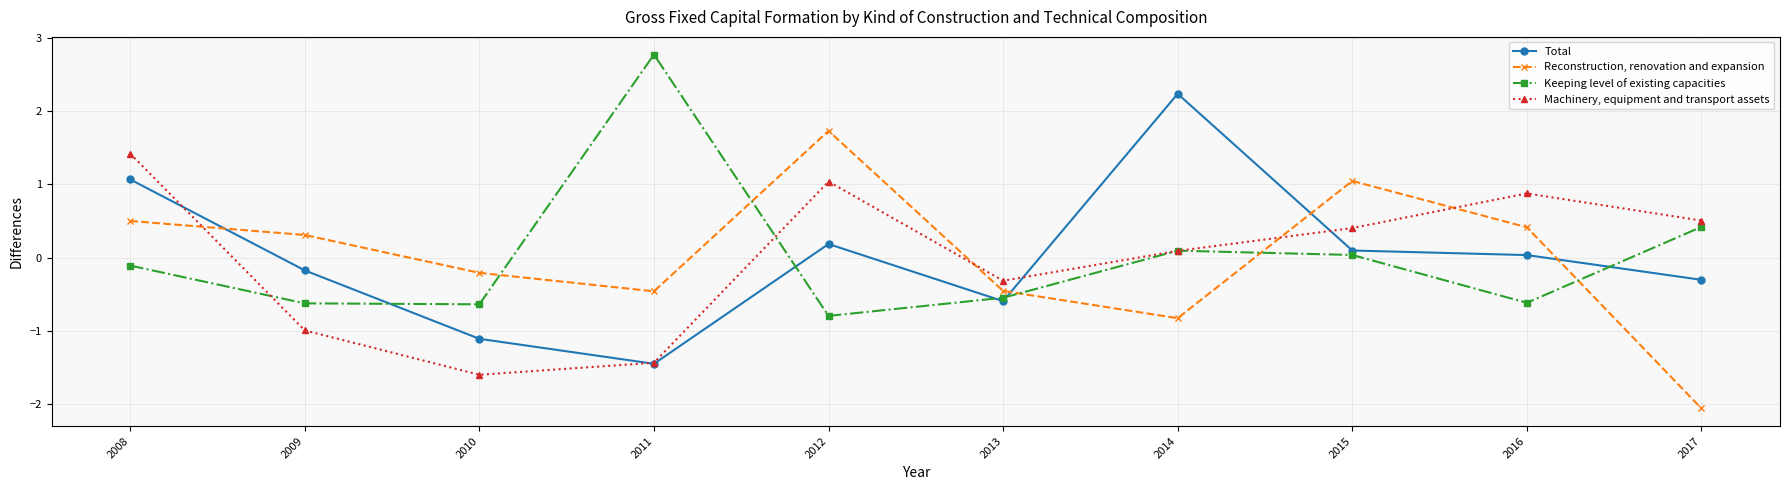

What is the value of the Total point at the 10th from the left?

-0.3